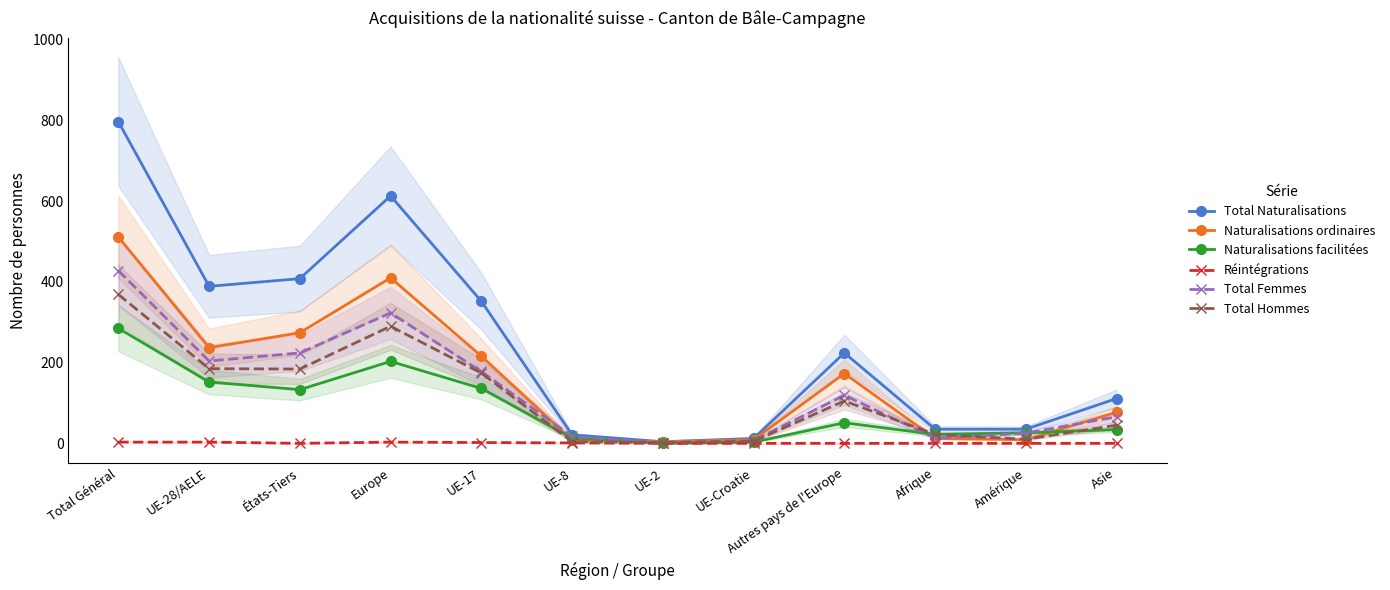

At UE-2, list the series in order from smallest to largest.

Naturalisations facilitées, Réintégrations, Total Femmes, Total Hommes, Total Naturalisations, Naturalisations ordinaires